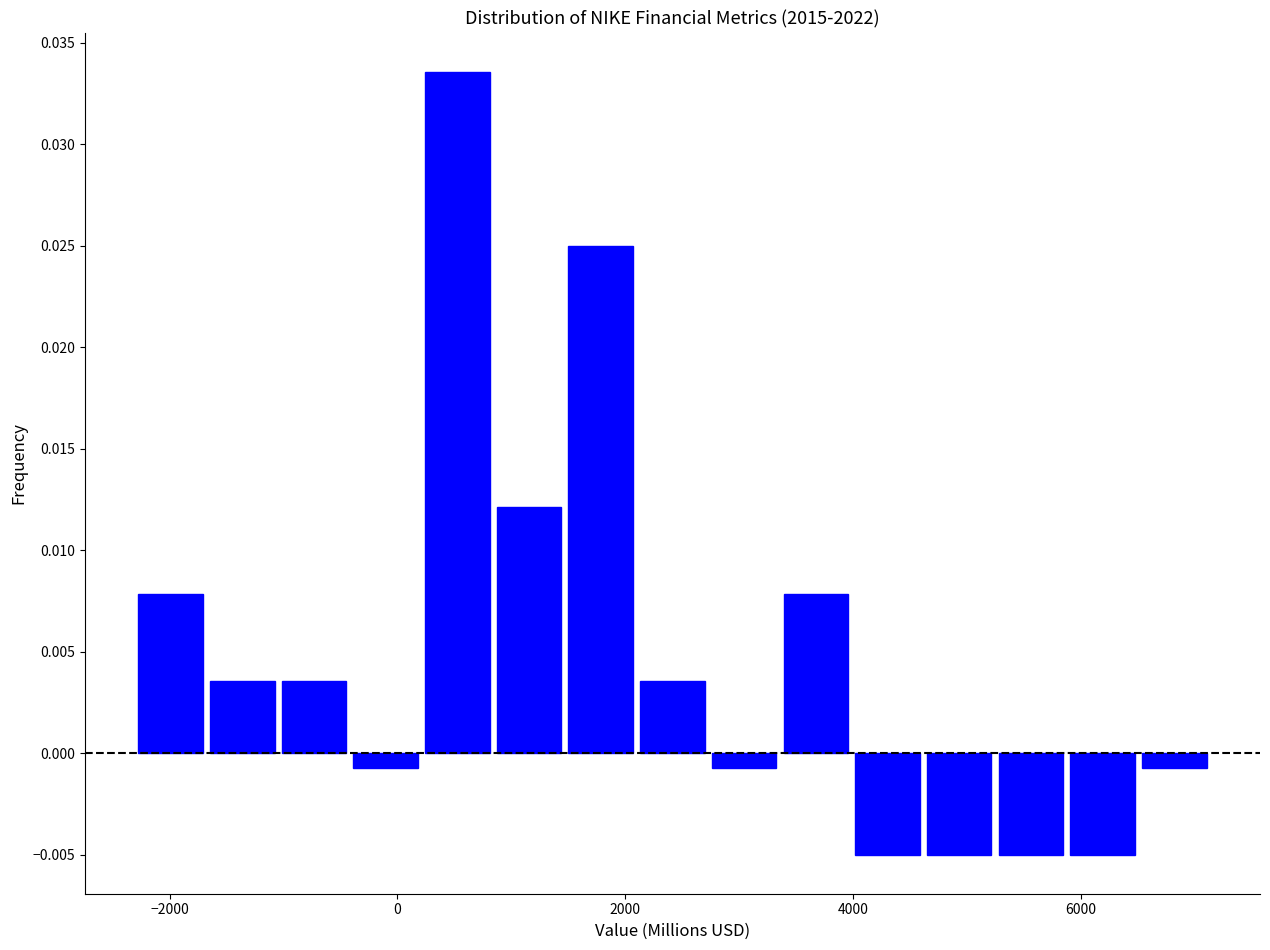

Read against the x-axis, roughly where is the centre of the tallest bar?

600